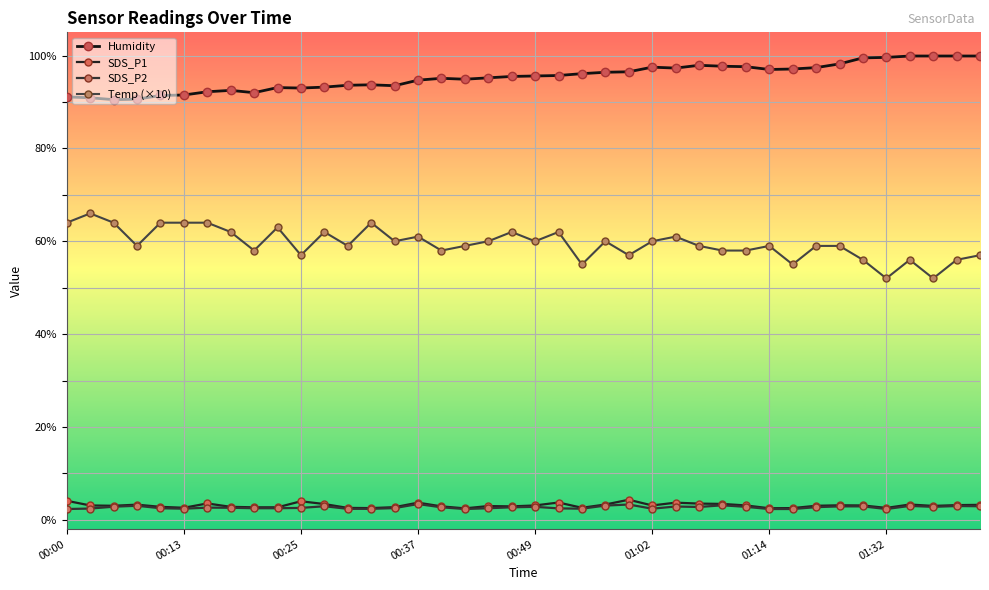

What is the sum of all Humidity values?

3814.9